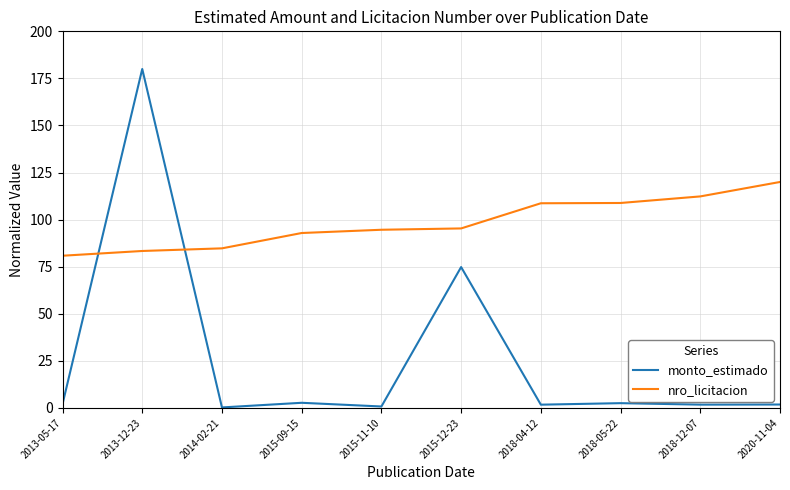

Rank the series by their average value, from lowest to highest.

monto_estimado, nro_licitacion